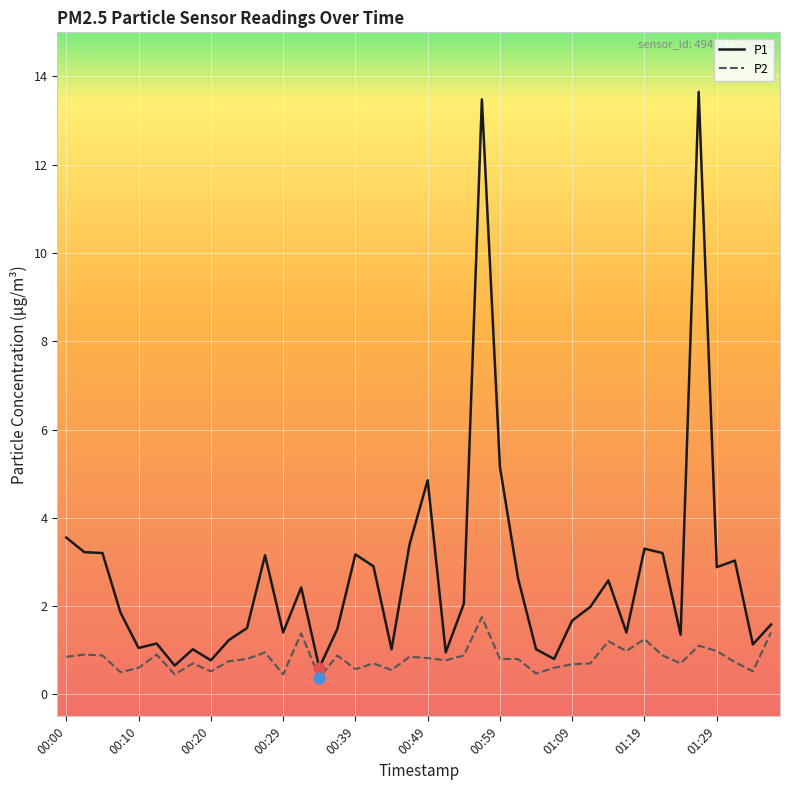

Which series has the largest range (max minus min)?

P1